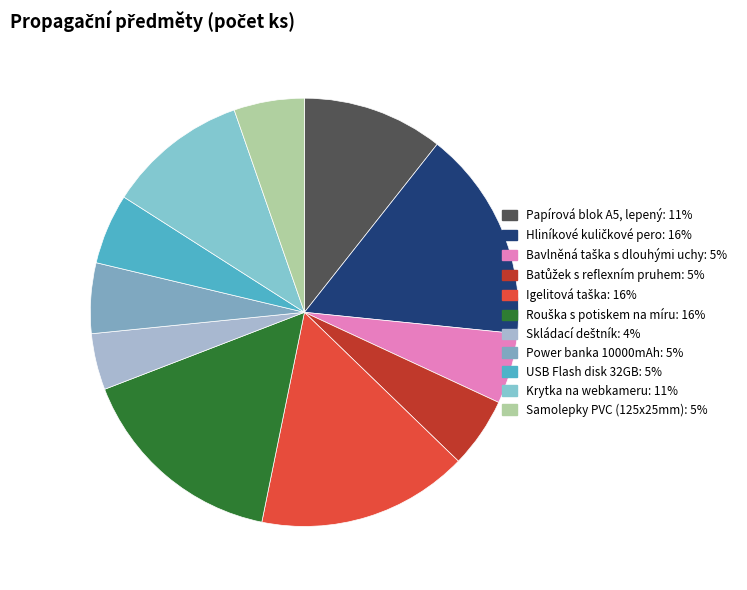

Count the number of slices in the pie.

11